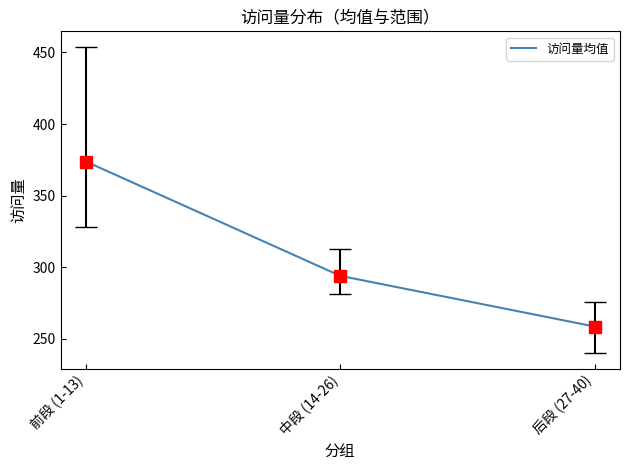

What is the difference between the second highest and minimum values?

35.4